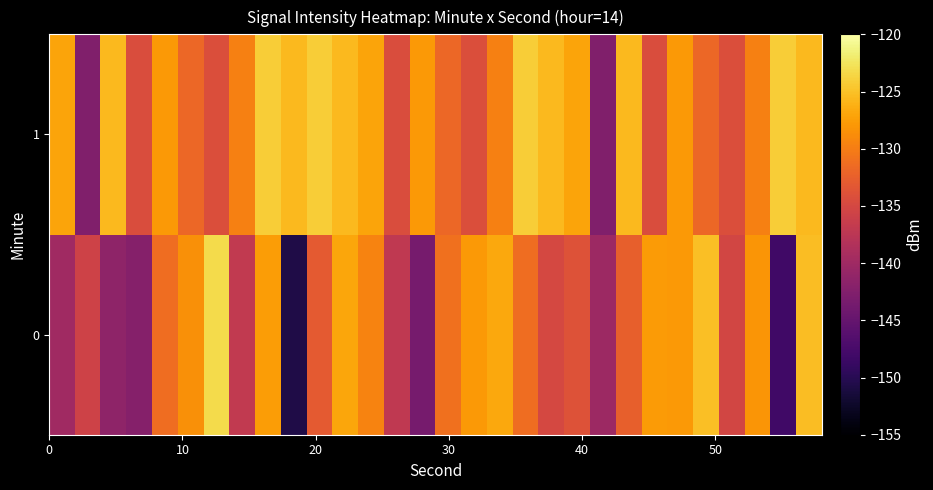

What is the minimum value shown in the chart?

-150.7